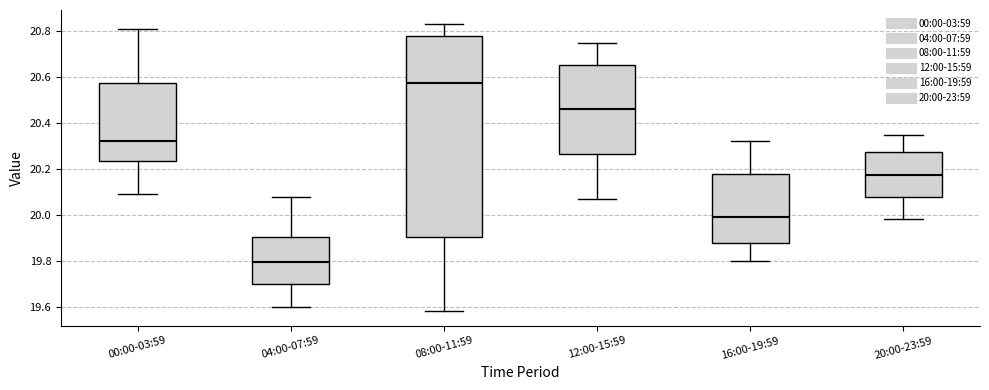

Where does the lower whisker of the box for 12:00-15:59 end on the y-axis? The values are not printed on the chart, so give them approximately, as read against the axis.

20.08